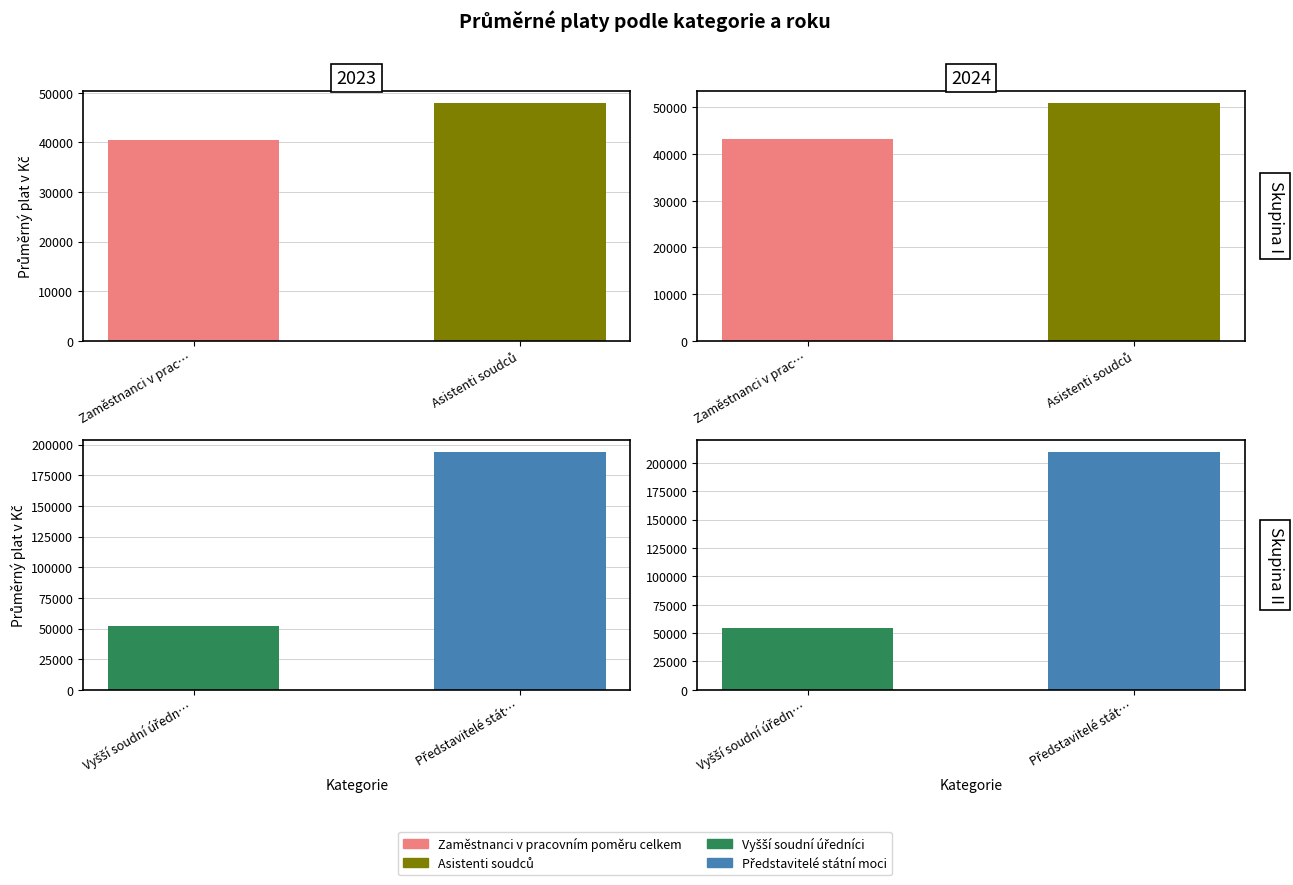

Is it true that Vyšší soudní úředníci equals 91262.6 at 2024?

False